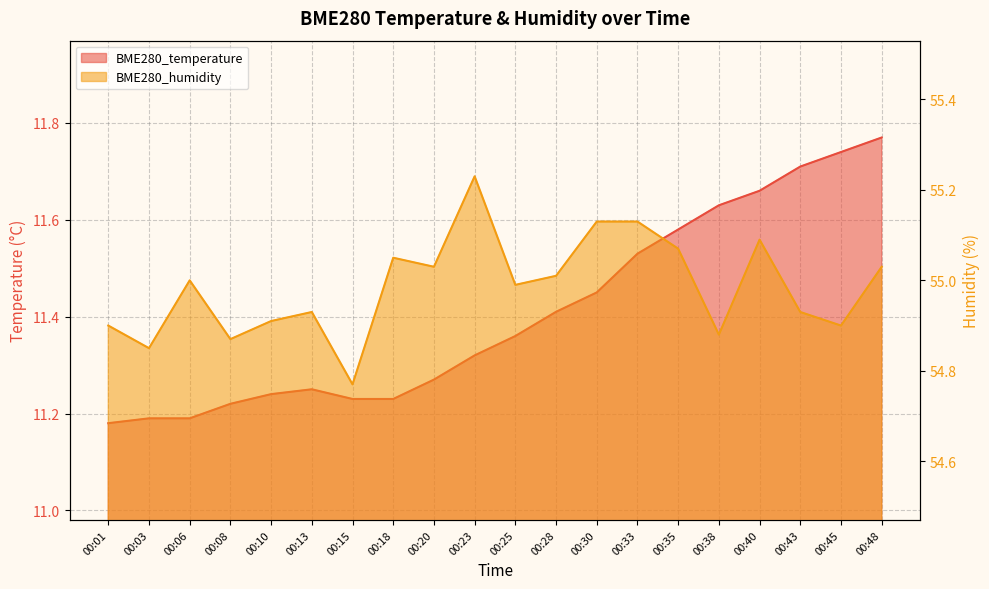

What is the value of the BME280_temperature point at the 19th from the left?

11.7